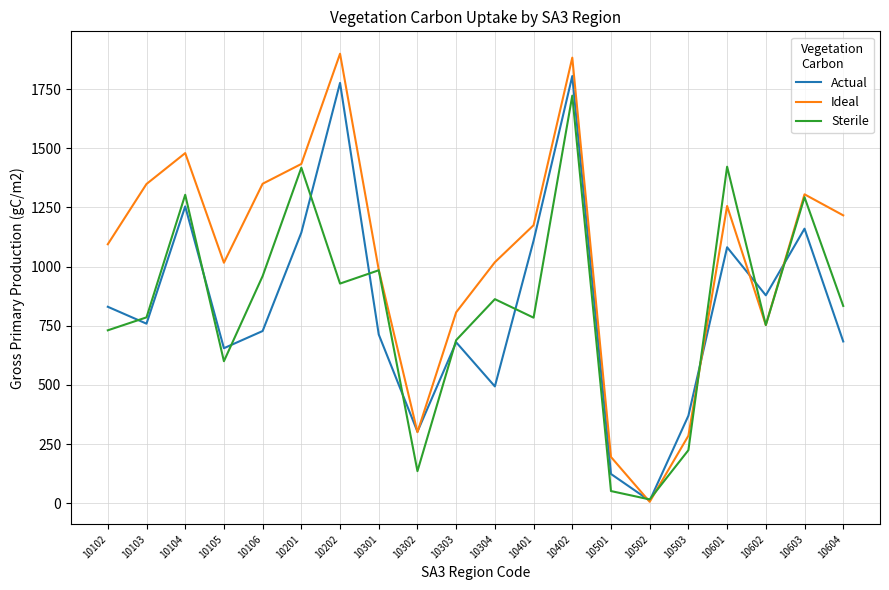

Which series has the widest spread of values?

Ideal